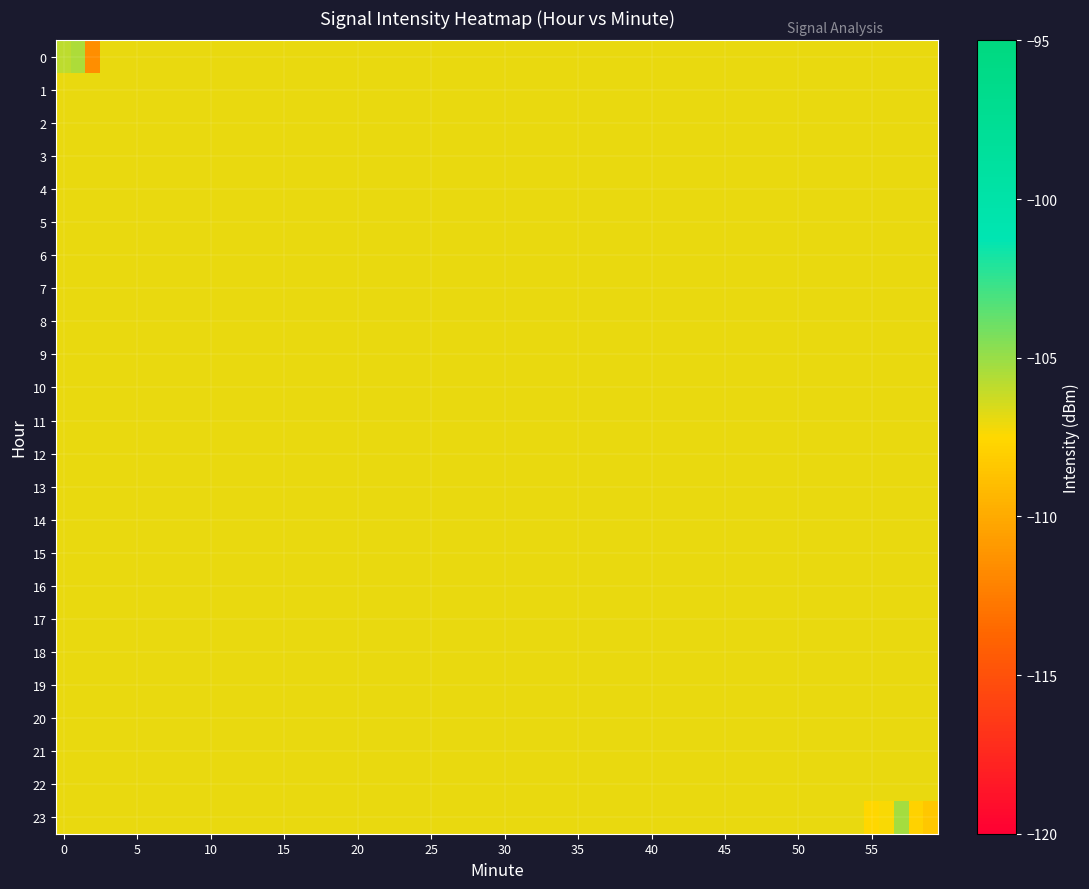

List the labels in order of 0 value, largest first.

1, 0, 2